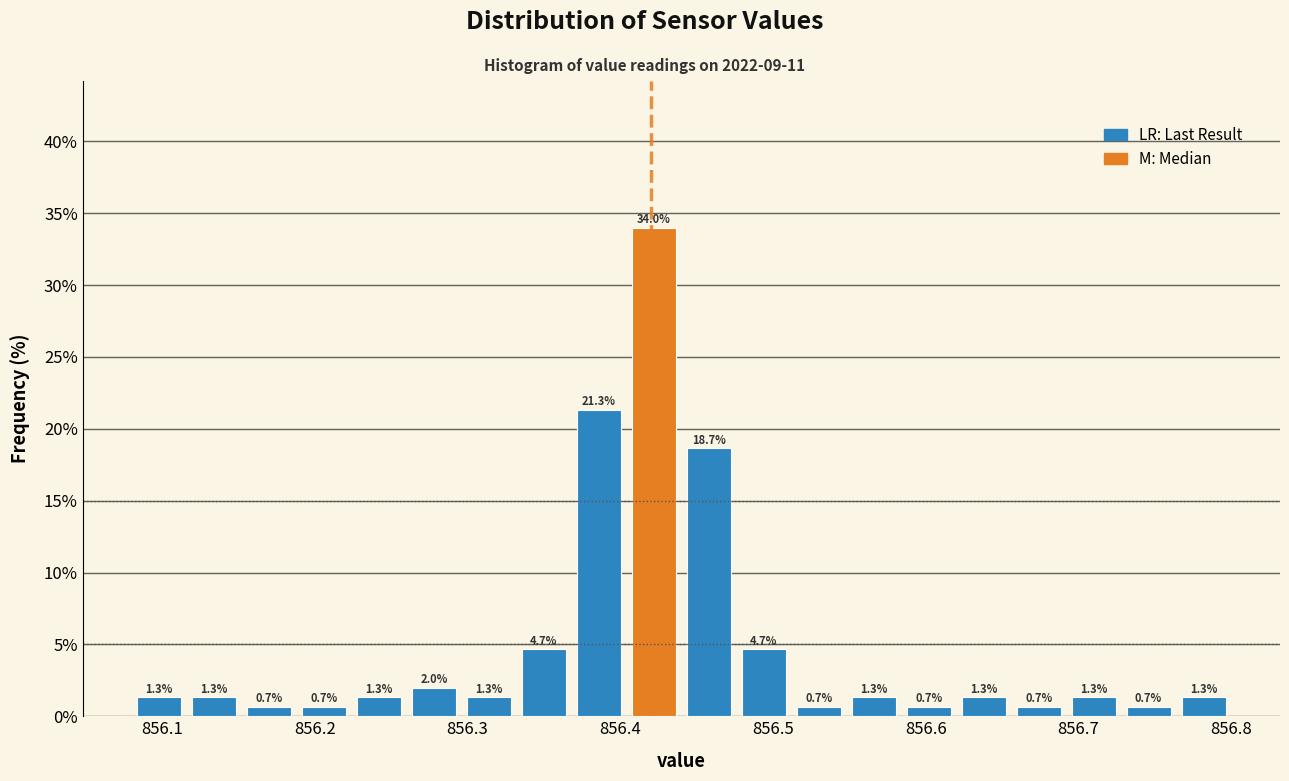

Read against the x-axis, roughly where is the centre of the tallest bar?

856.42